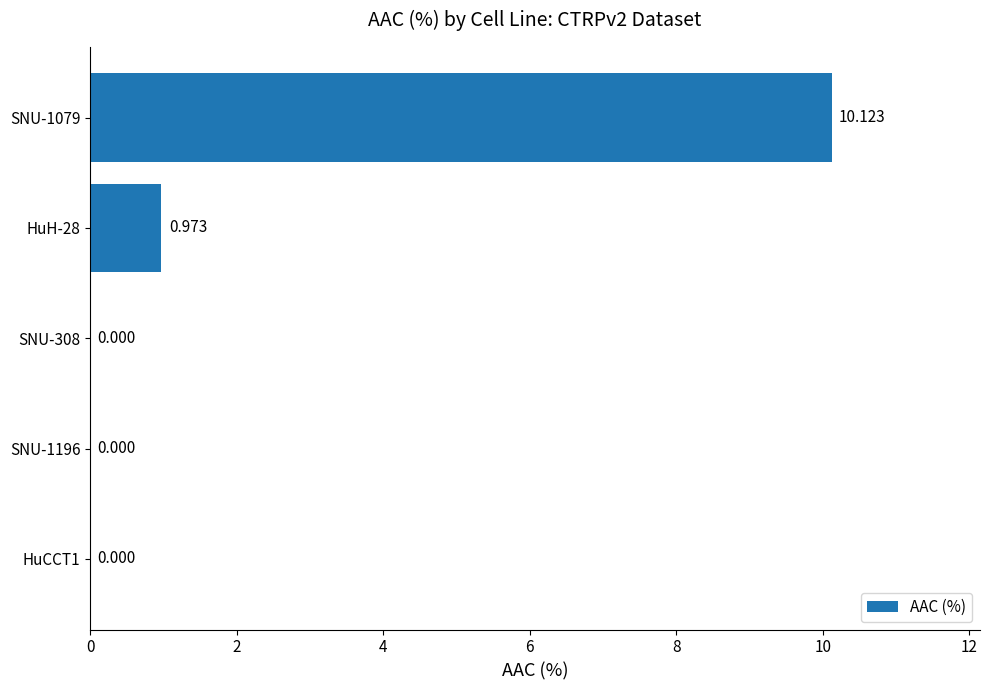

Which category has the highest value across all series?

SNU-1079